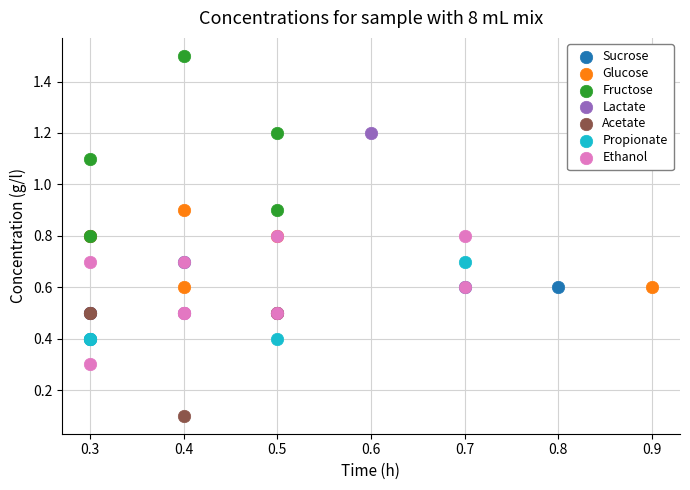

Which series contains the lowest Y value?

Acetate